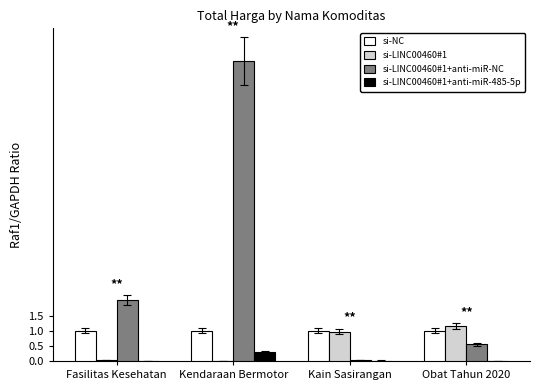

Are the bars grouped side by side (vs. stacked)?

Yes